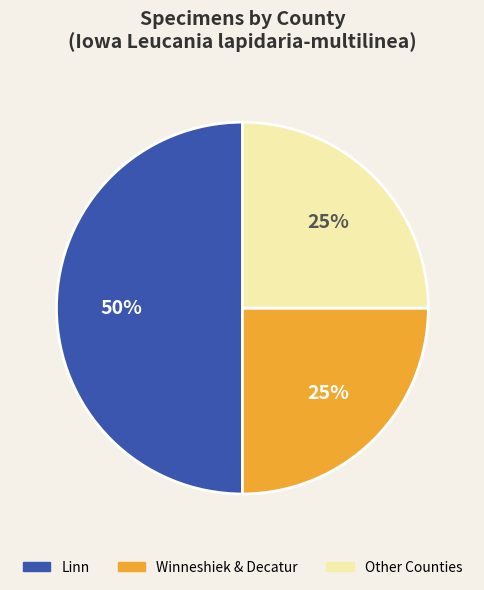

To the nearest percent, what is the difference between the largest and smallest slice percentages?

25%